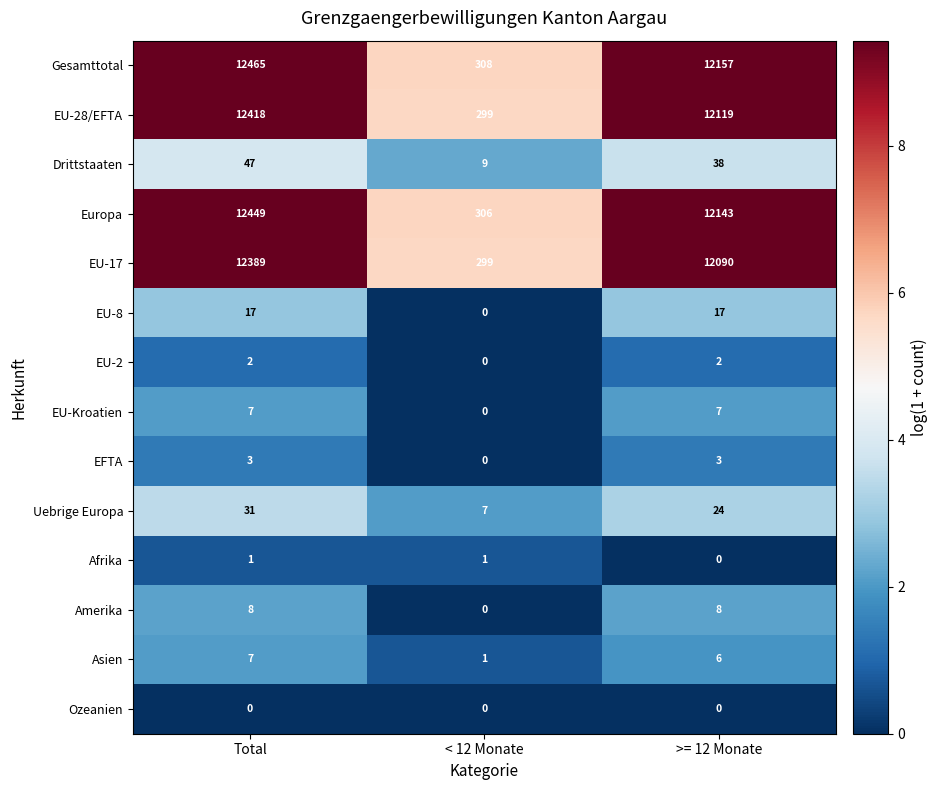

List the labels in order of Drittstaaten value, smallest first.

< 12 Monate, >= 12 Monate, Total